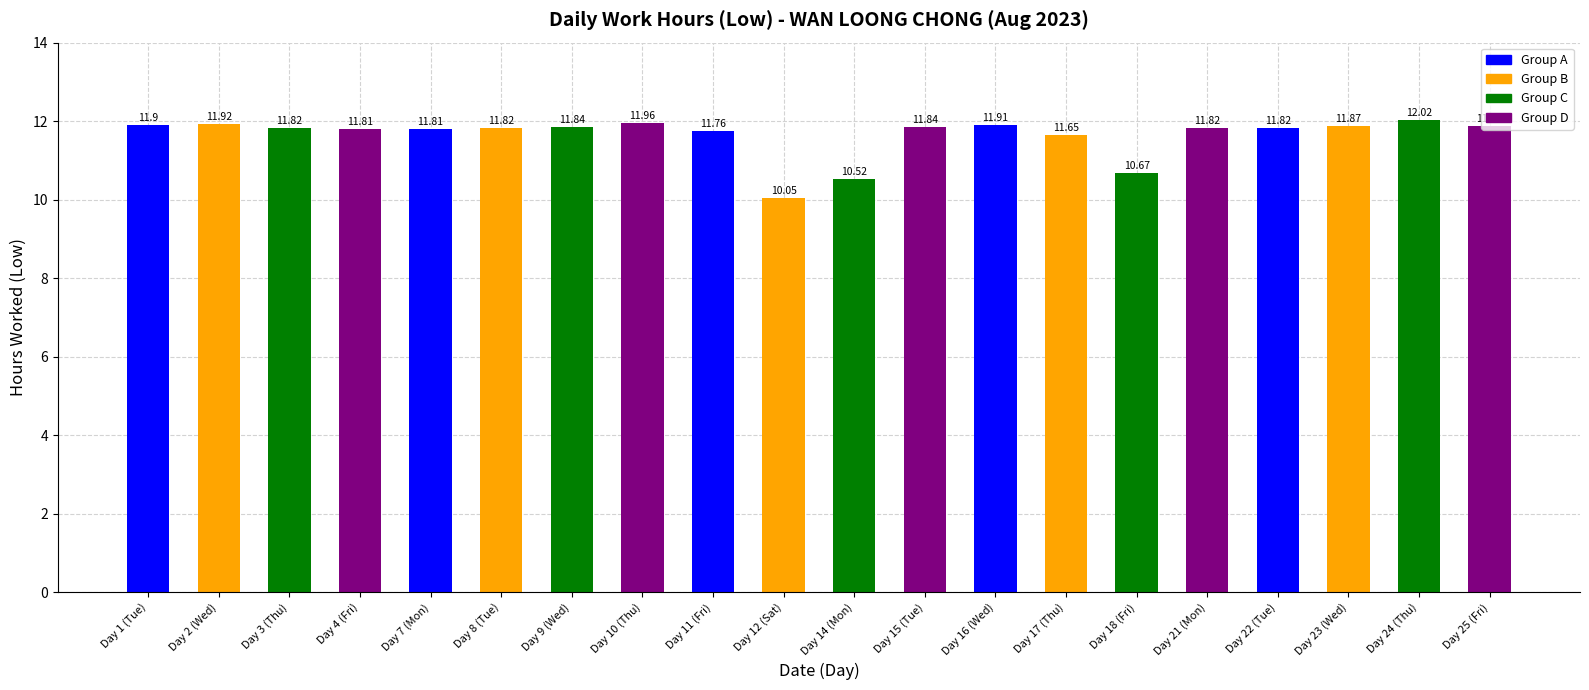

What is the average value?

11.6